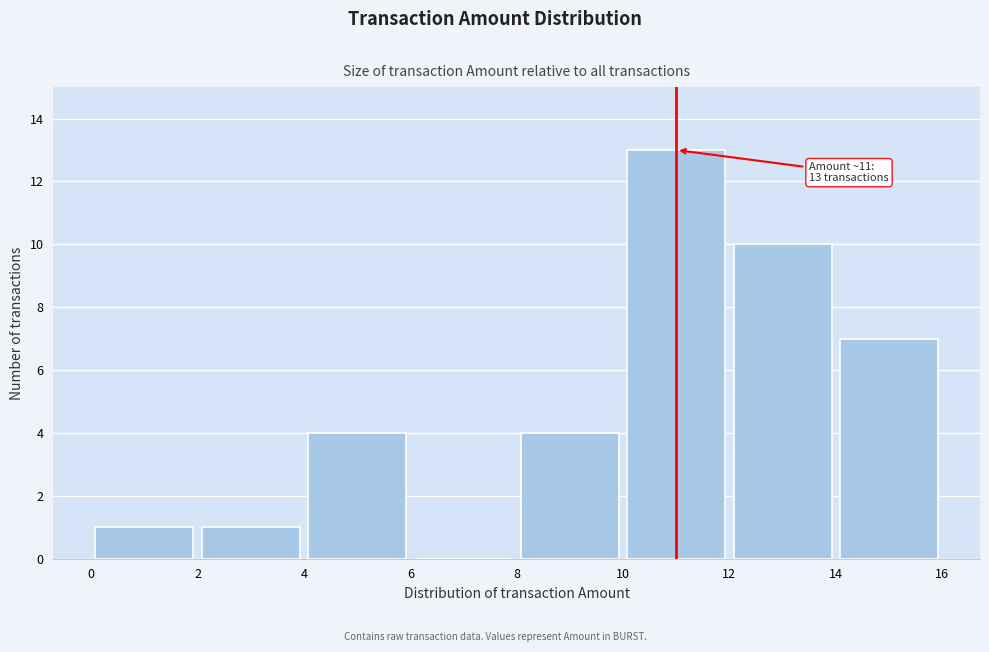

Which range on the x-axis has the tallest bar?

10 to 12